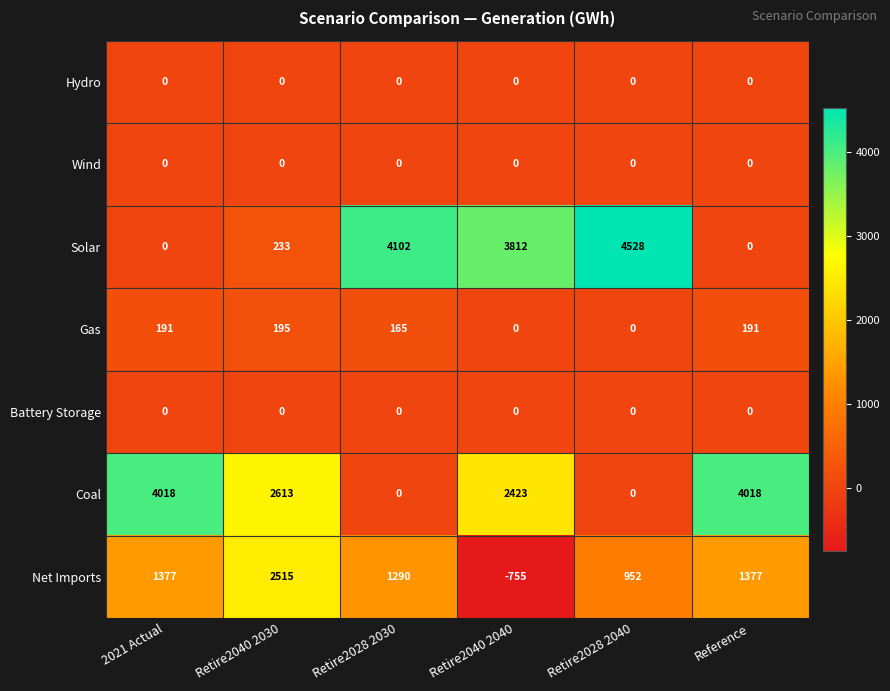

Which series has the largest total across all categories?

Coal